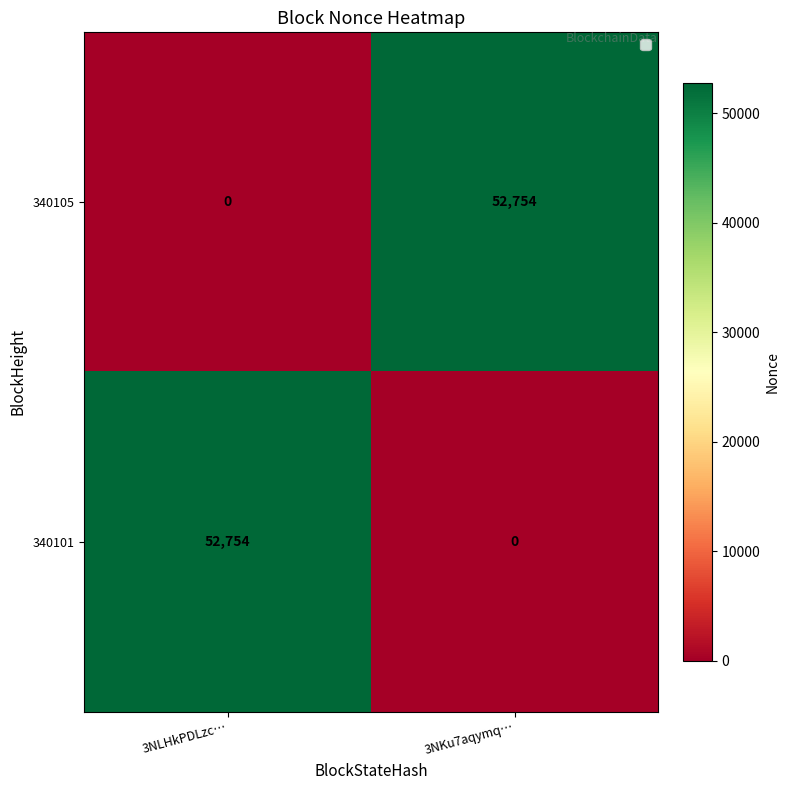

What is the difference between the highest and lowest values at 3NKu7aqymq…?

52754